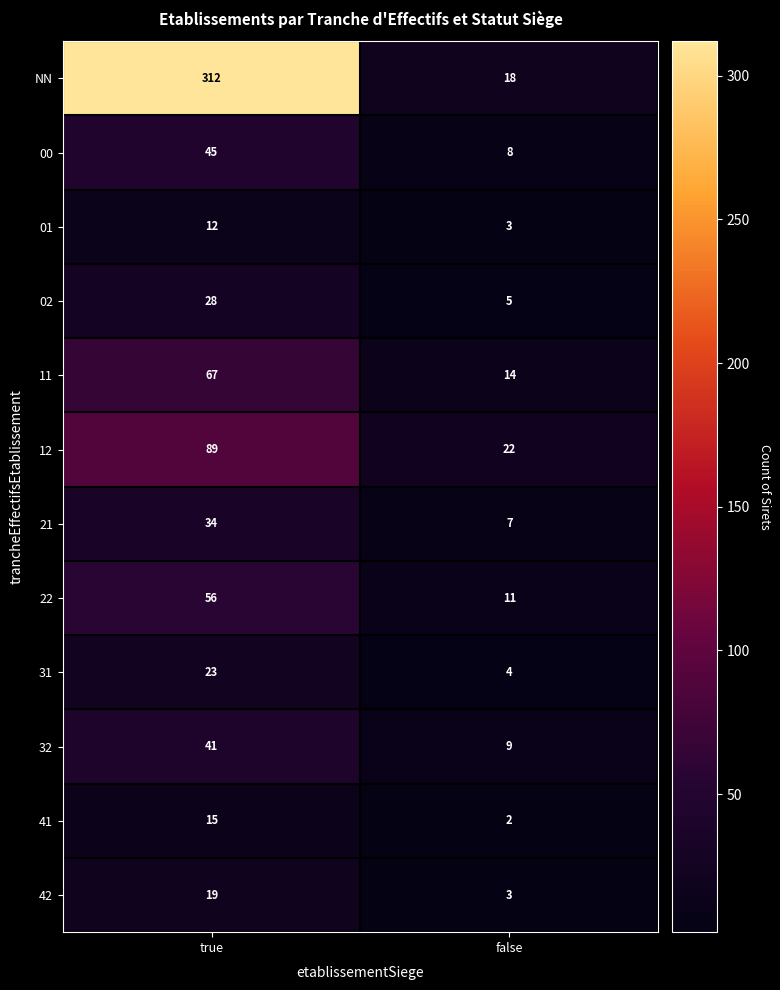

Reading left to right, what are all the values shown in this chart?

NN: 312	18
00: 45	8
01: 12	3
02: 28	5
11: 67	14
12: 89	22
21: 34	7
22: 56	11
31: 23	4
32: 41	9
41: 15	2
42: 19	3